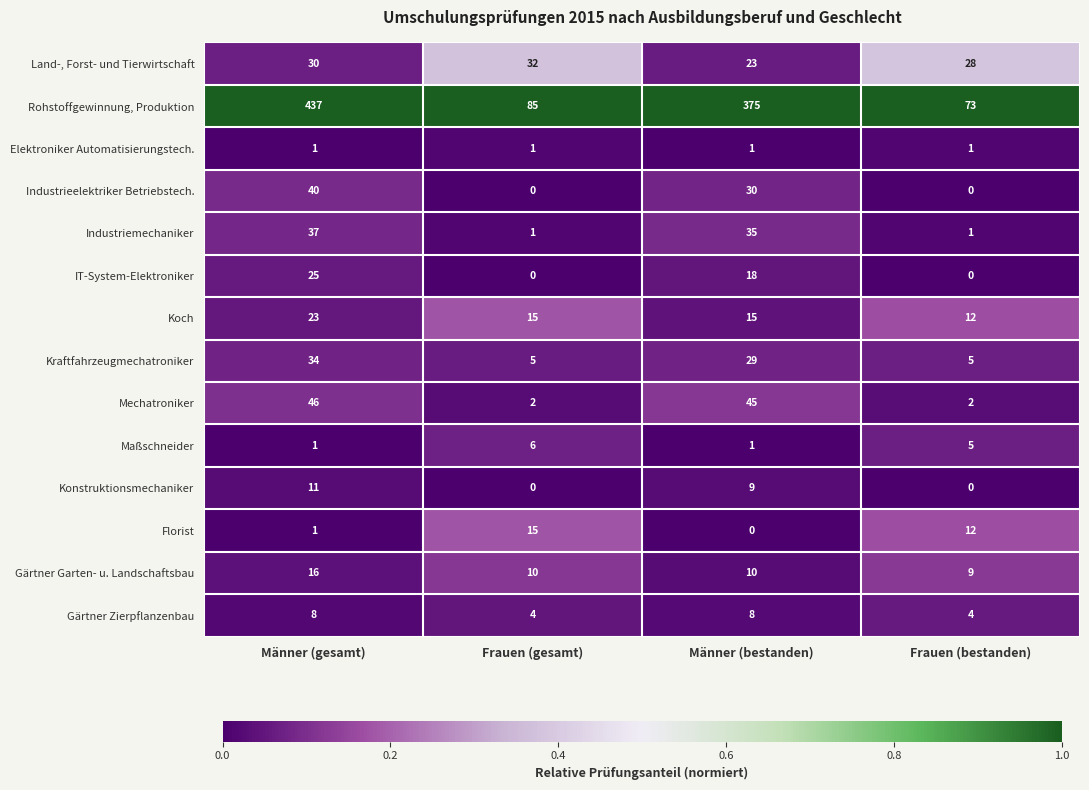

The value of Koch at Frauen (bestanden) is 16. True or false?

False